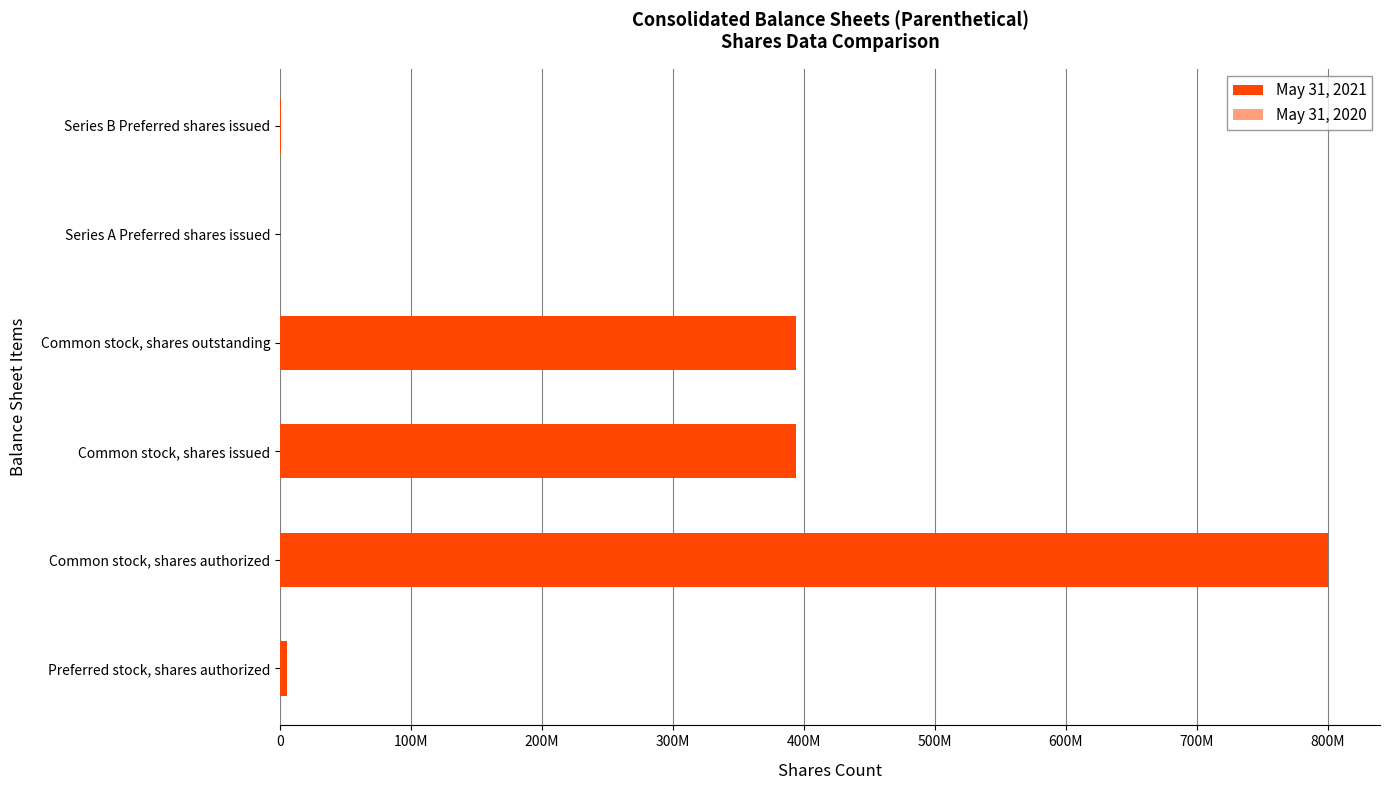

Does the chart contain any negative values?

No